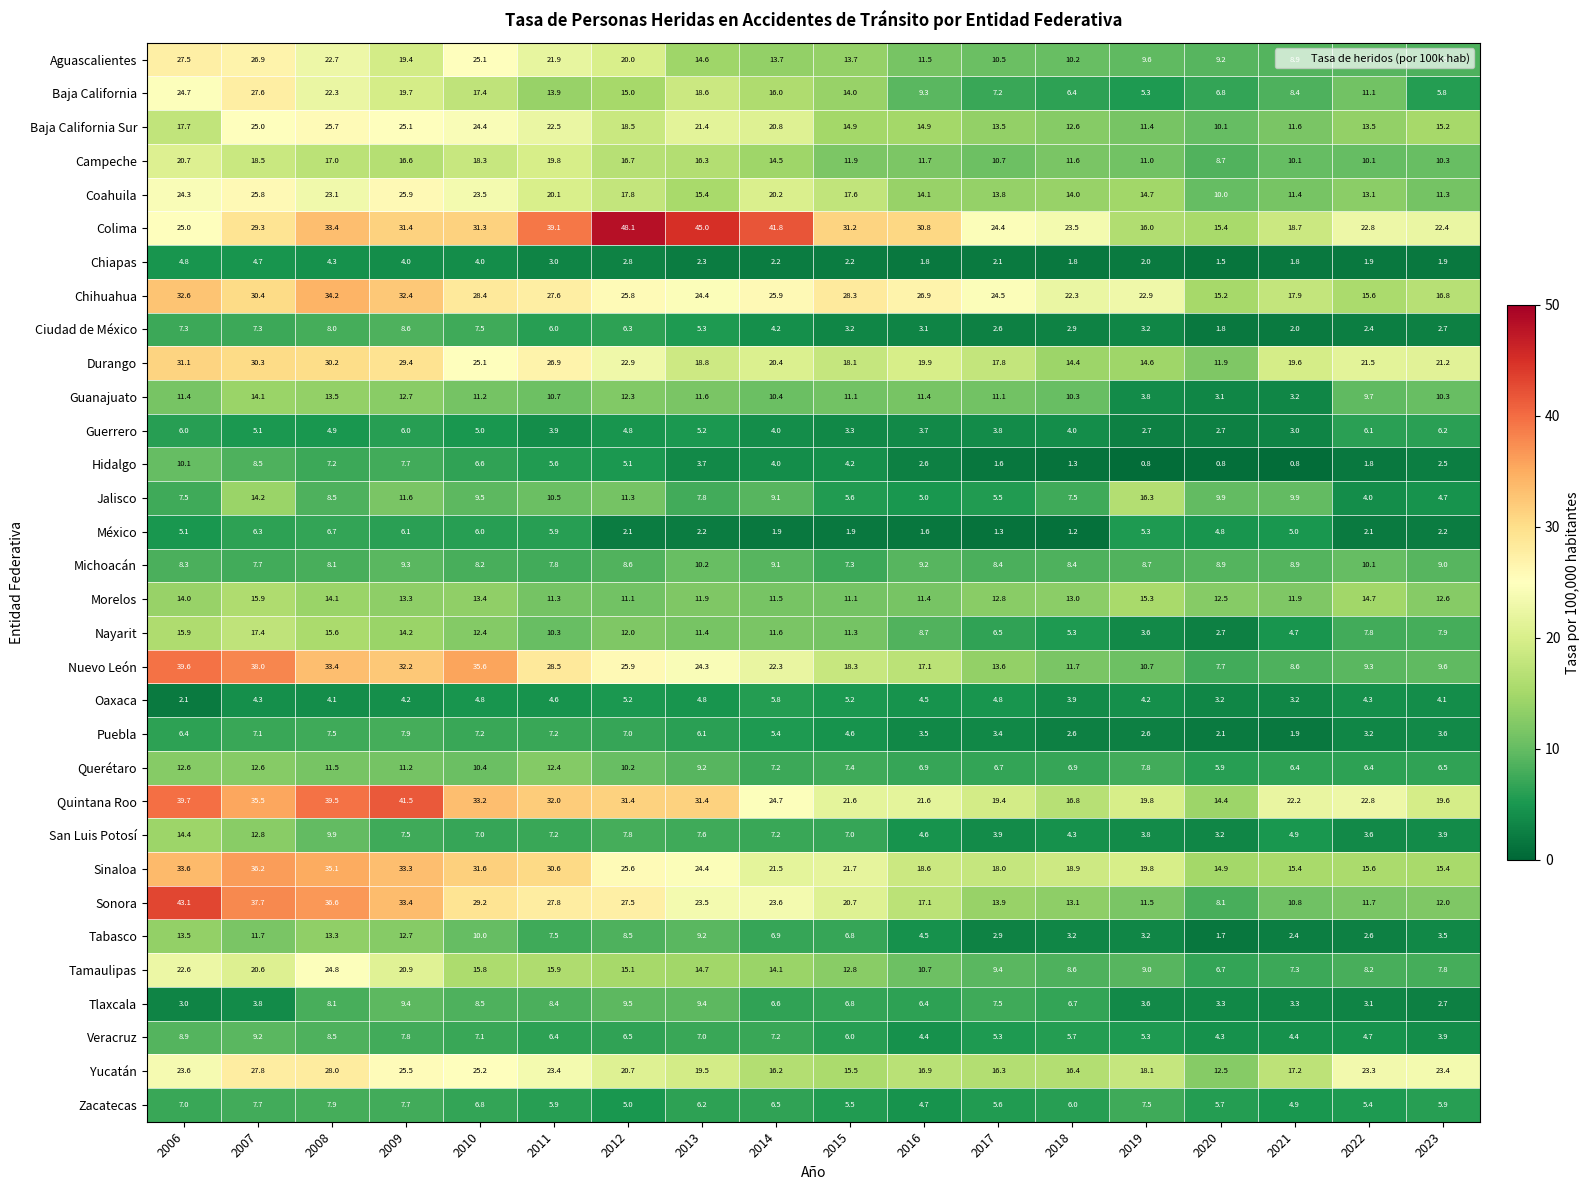

What is the difference between the maximum and minimum values in the Ciudad de México series?

6.8